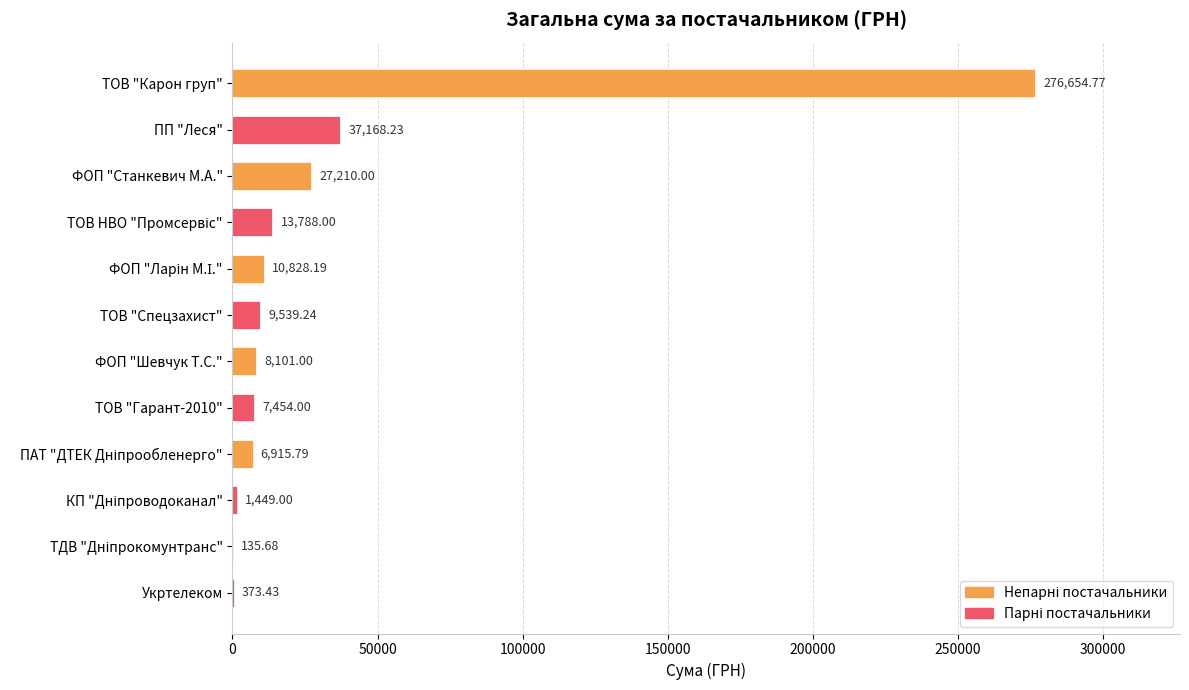

What is the change in value from ТОВ "Спецзахист" to Укртелеком?

-9165.8